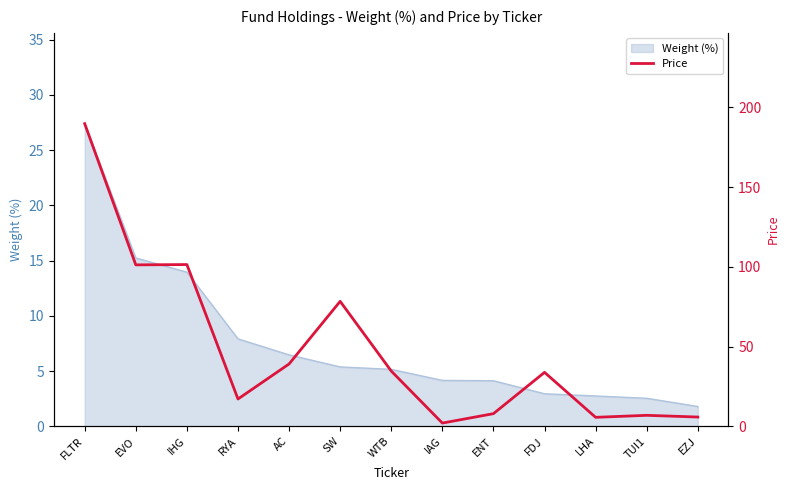

What value does the Weight (%) series have at IHG?

14.0